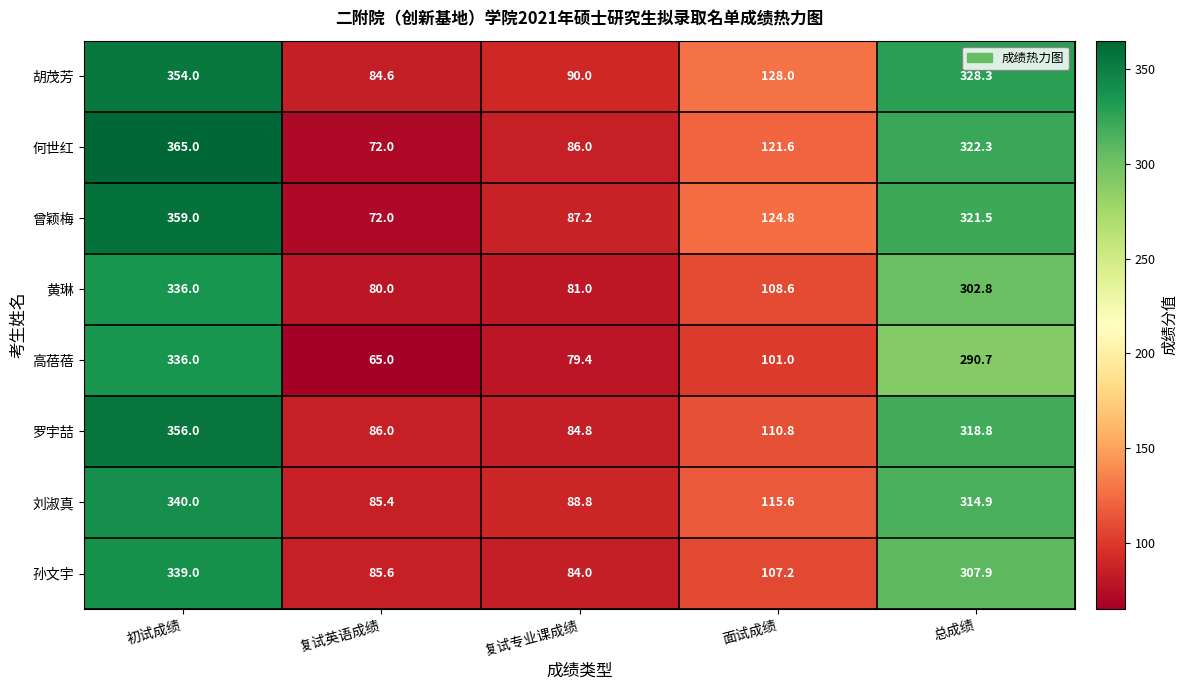

What is the minimum value shown in the chart?

65.0